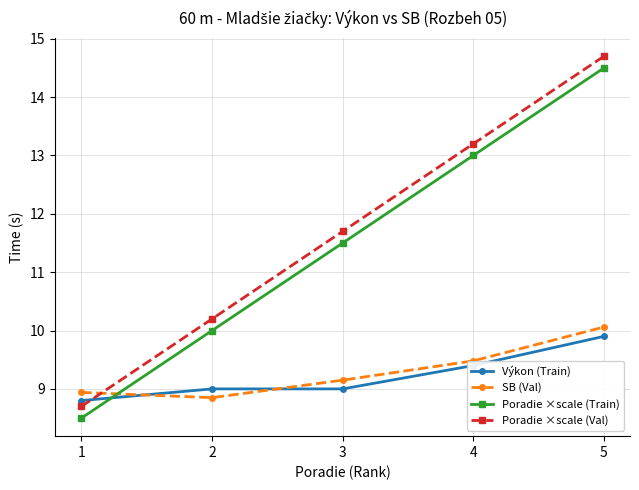

True or false: Poradie ×scale (Train) and Poradie ×scale (Val) cross at least once.

False